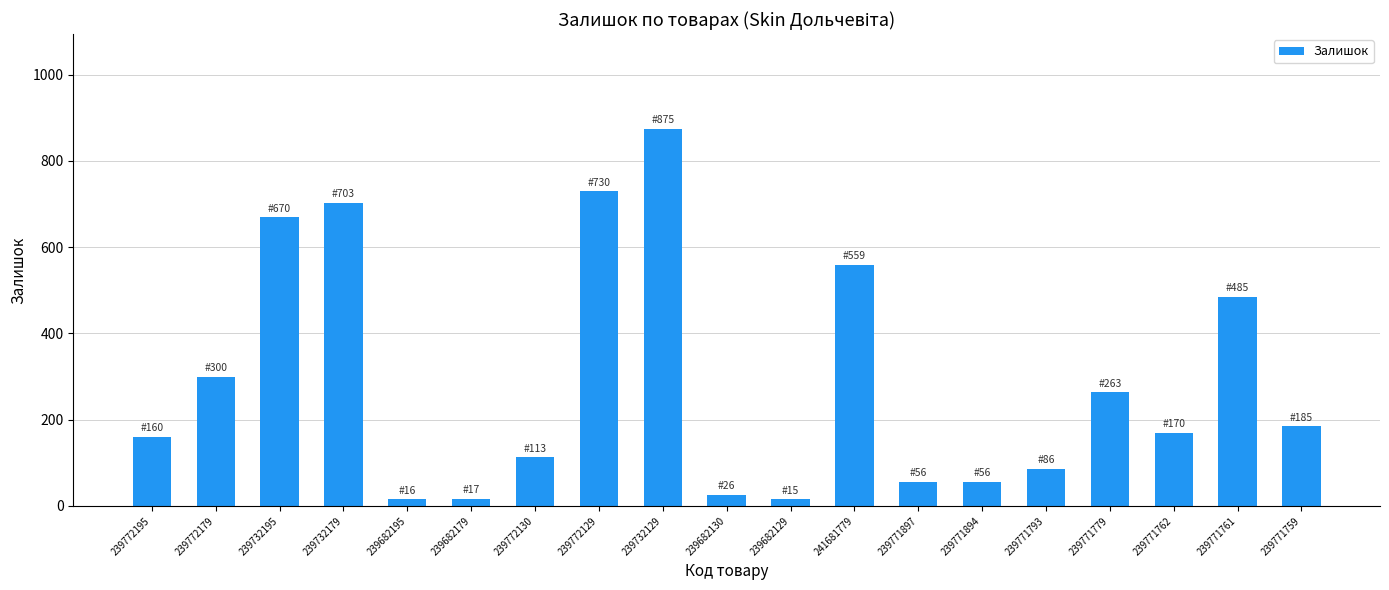

What is the sum of all values?

5485